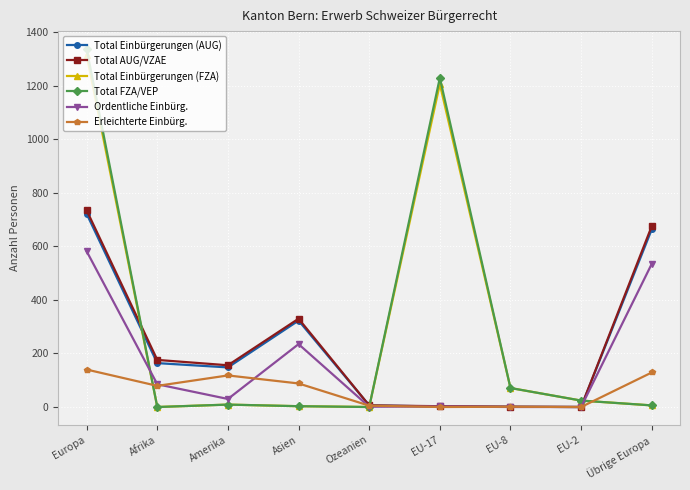

What are all the series names shown in the legend?

Total Einbürgerungen (AUG), Total AUG/VZAE, Total Einbürgerungen (FZA), Total FZA/VEP, Ordentliche Einbürg., Erleichterte Einbürg.